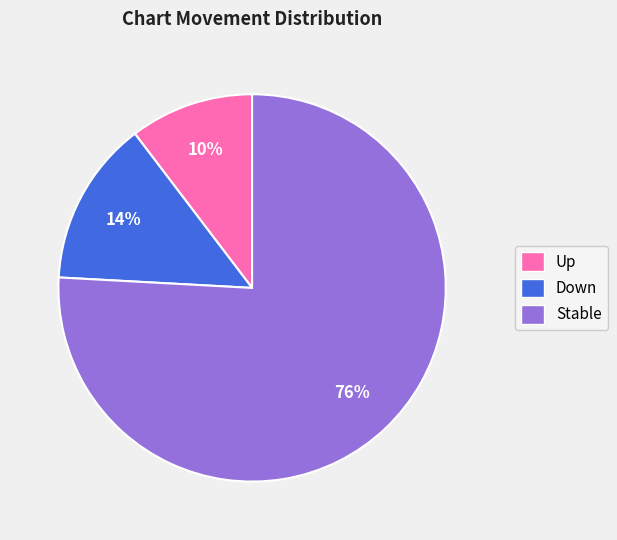

The Down slice represents 23% of the pie. True or false?

False